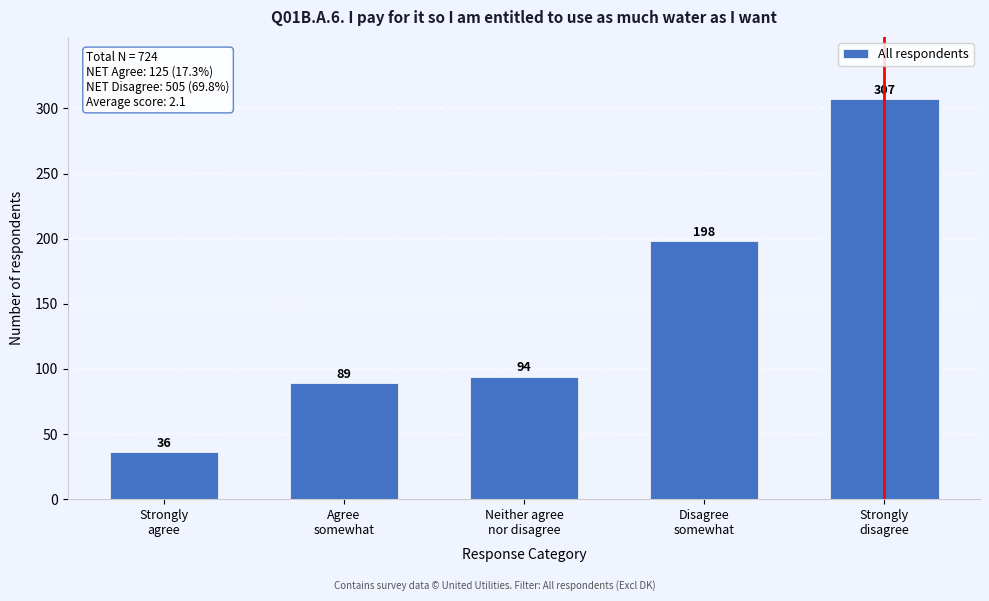

Reading left to right, what are all the values shown in this chart?

36	89	94	198	307